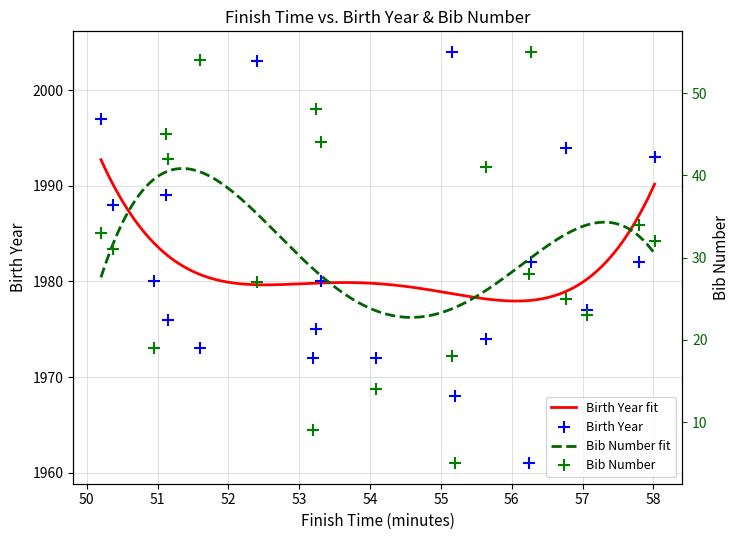

What is the total value across all series at 00:53:18?

2024